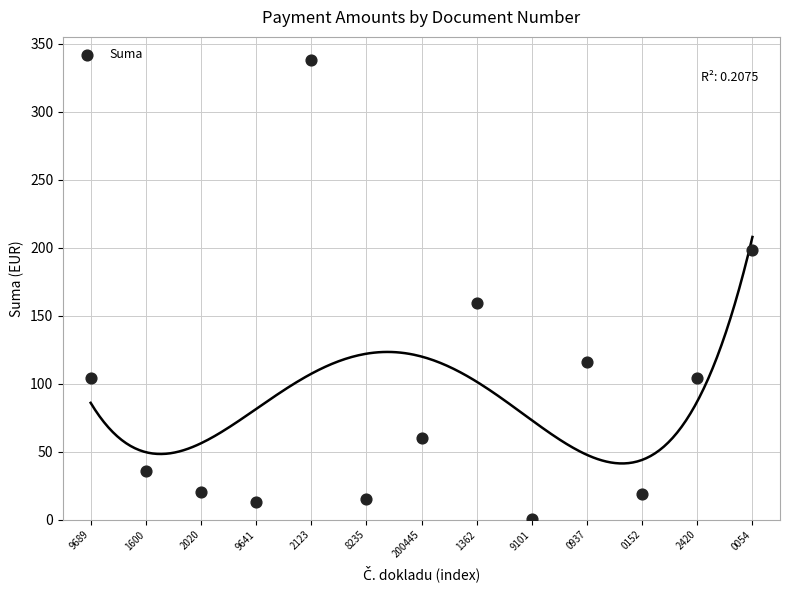

What is the range of Y values (max minus min)?

337.4